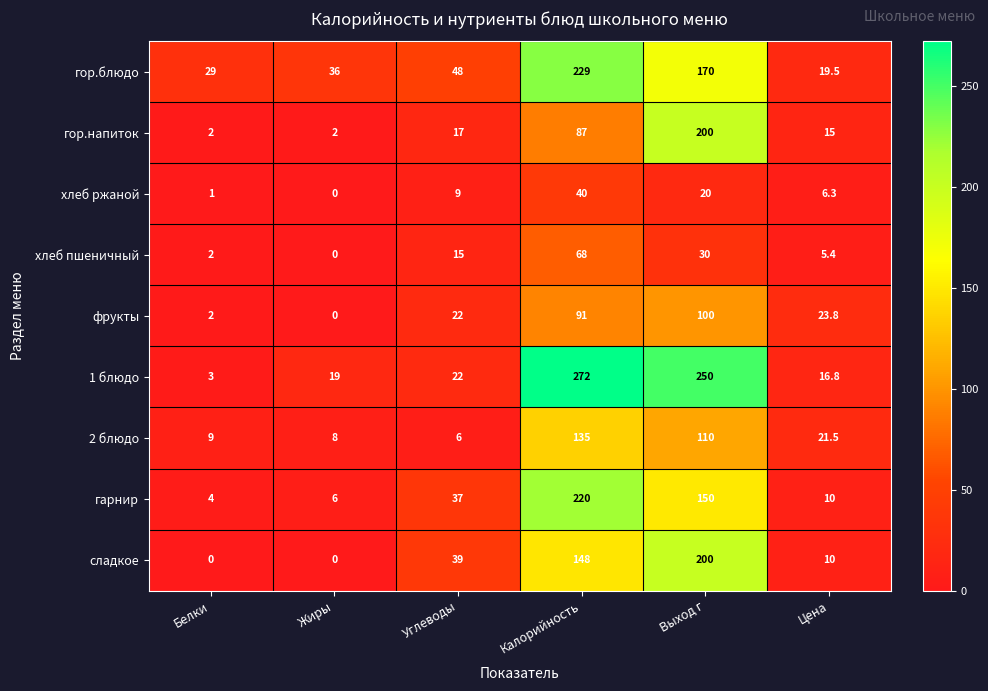

The хлеб пшеничный series shows 0.0 at Жиры. True or false?

True